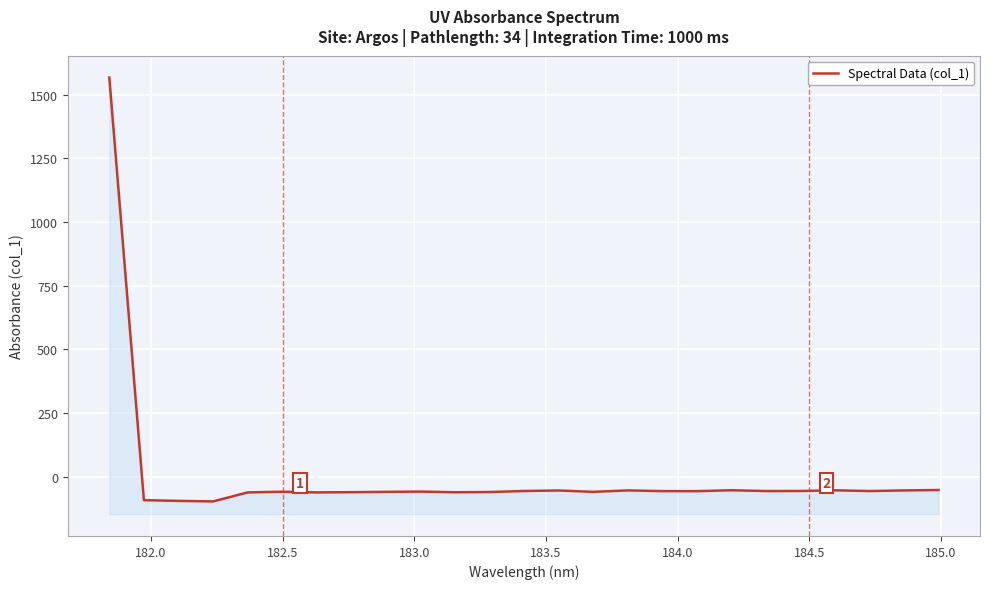

How many interior local peaks (higher than both neighbors) does the data have?

6